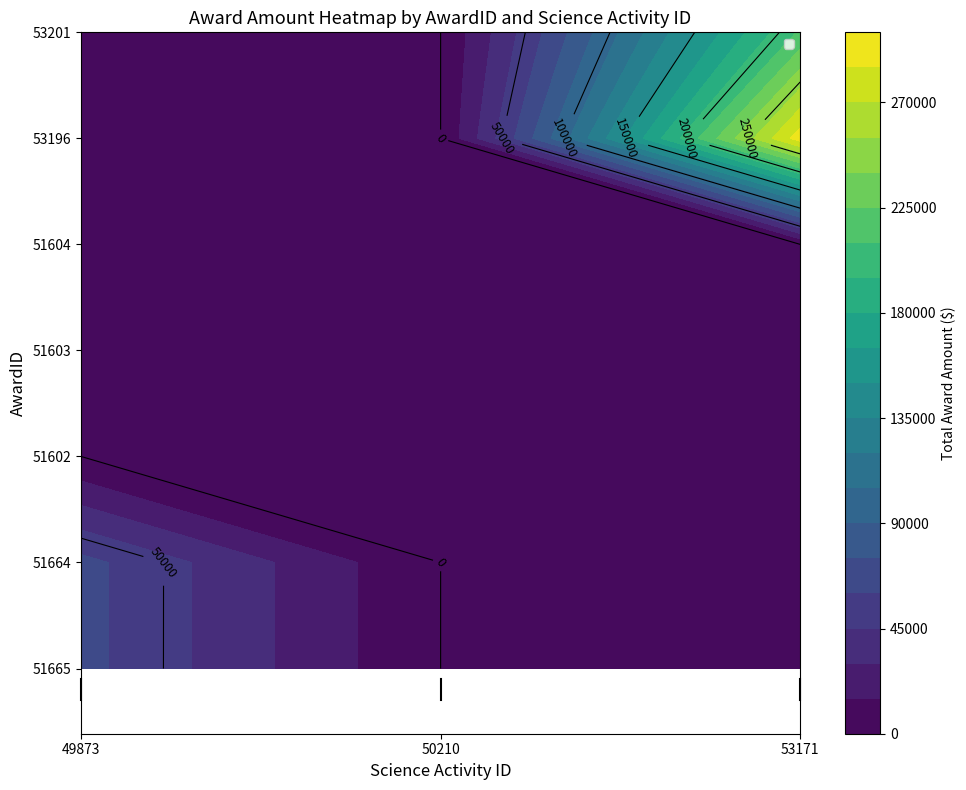

Which series has the largest total across all categories?

53171